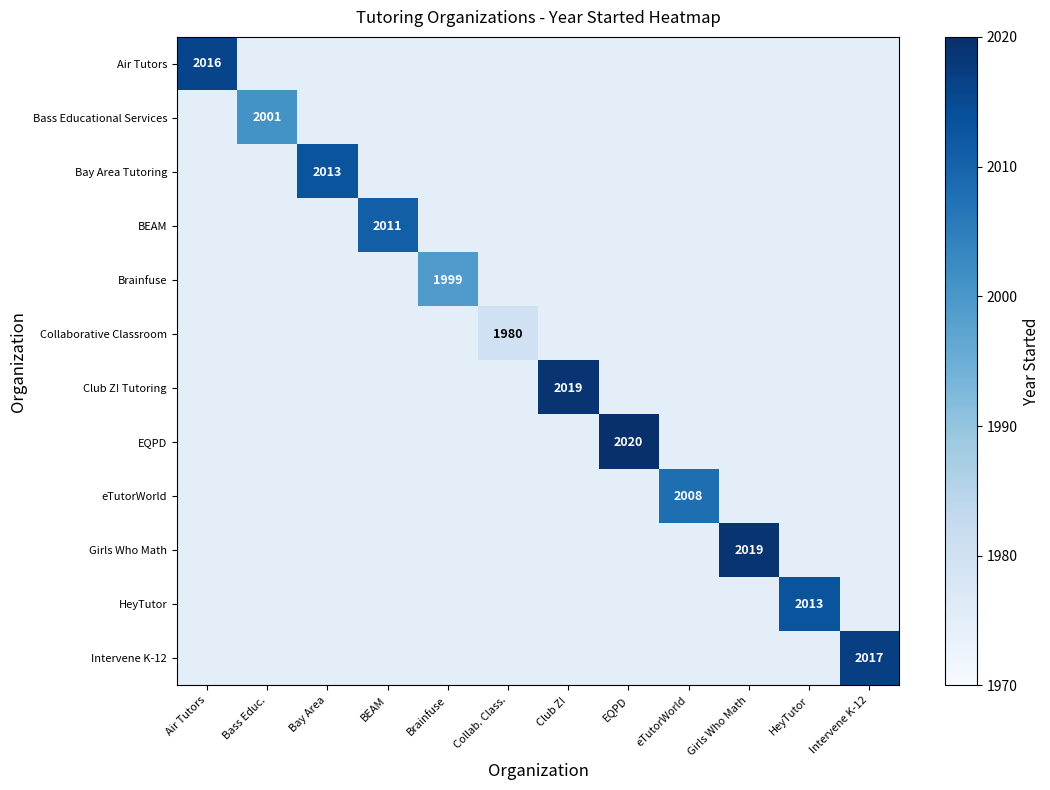

The value of Bass Educational Services at Bass Educ. is 3047. True or false?

False